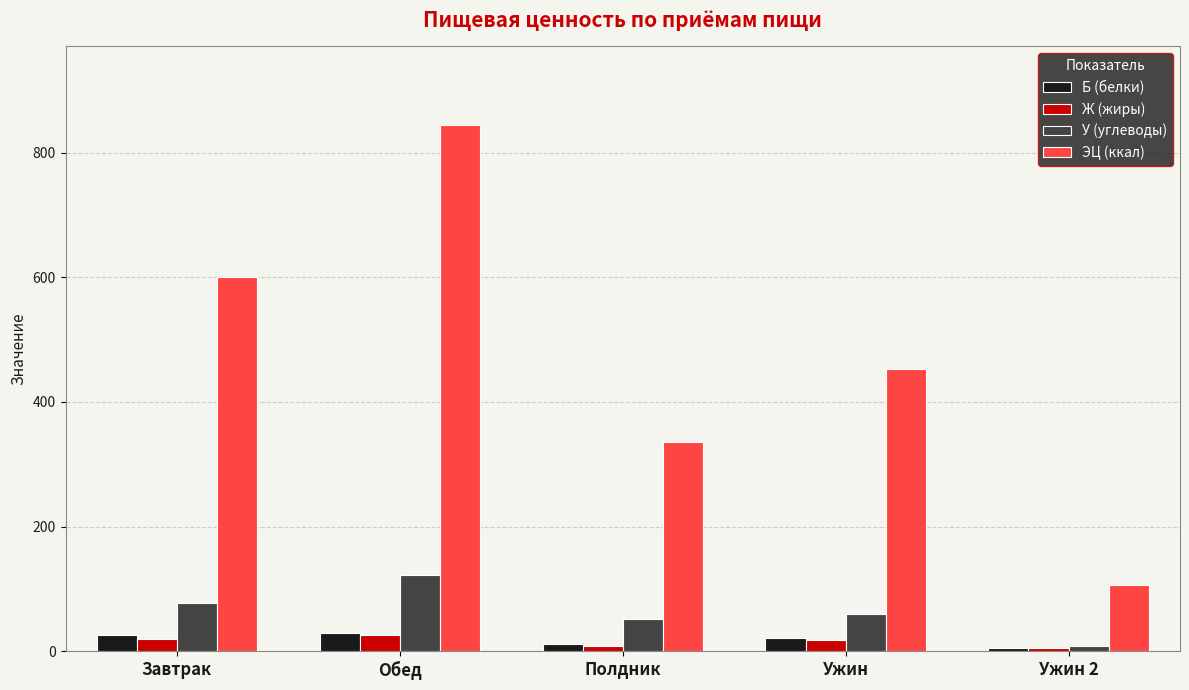

List the labels in order of ЭЦ (ккал) value, largest first.

Обед, Завтрак, Ужин, Полдник, Ужин 2